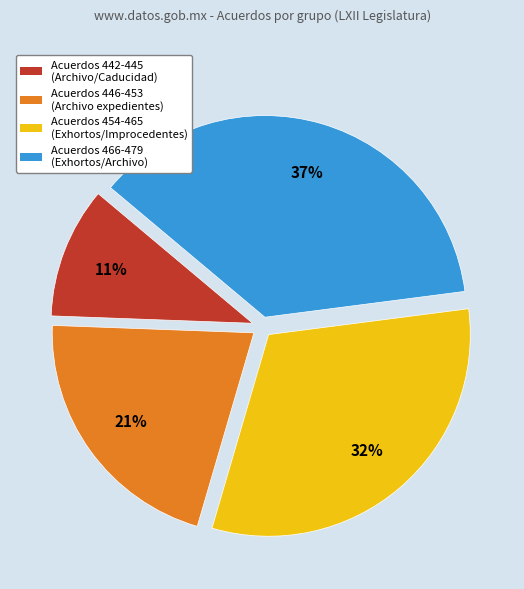

How many segments does this pie chart have?

4